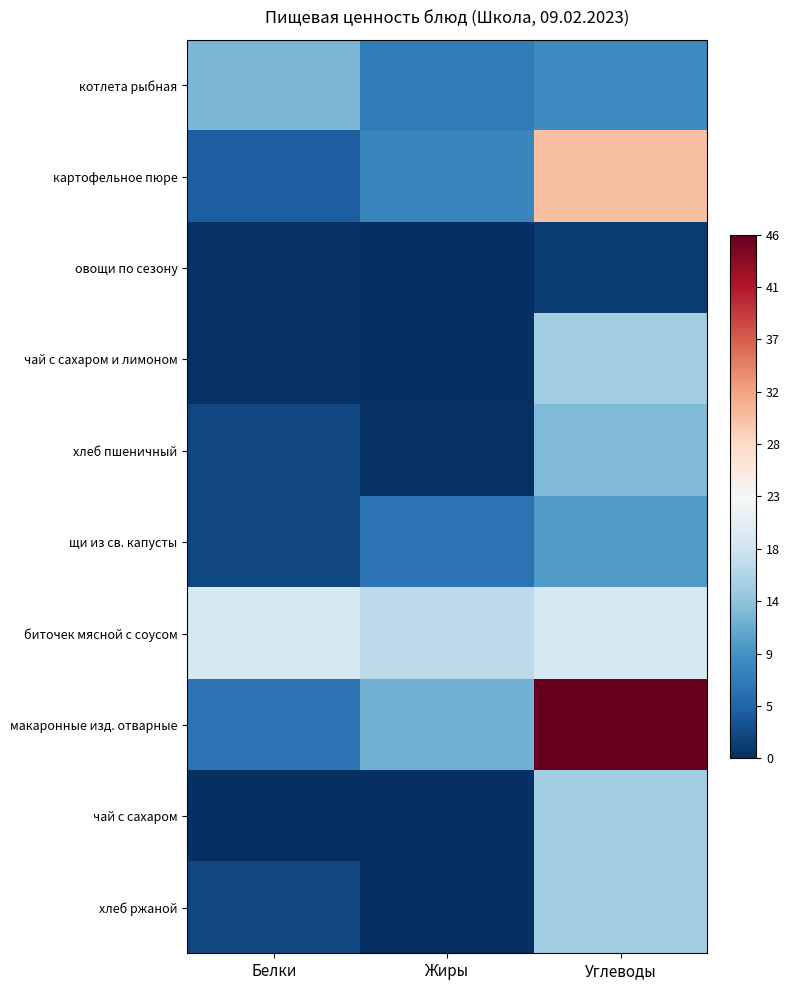

Which has a higher value, Углеводы or Жиры?

Углеводы